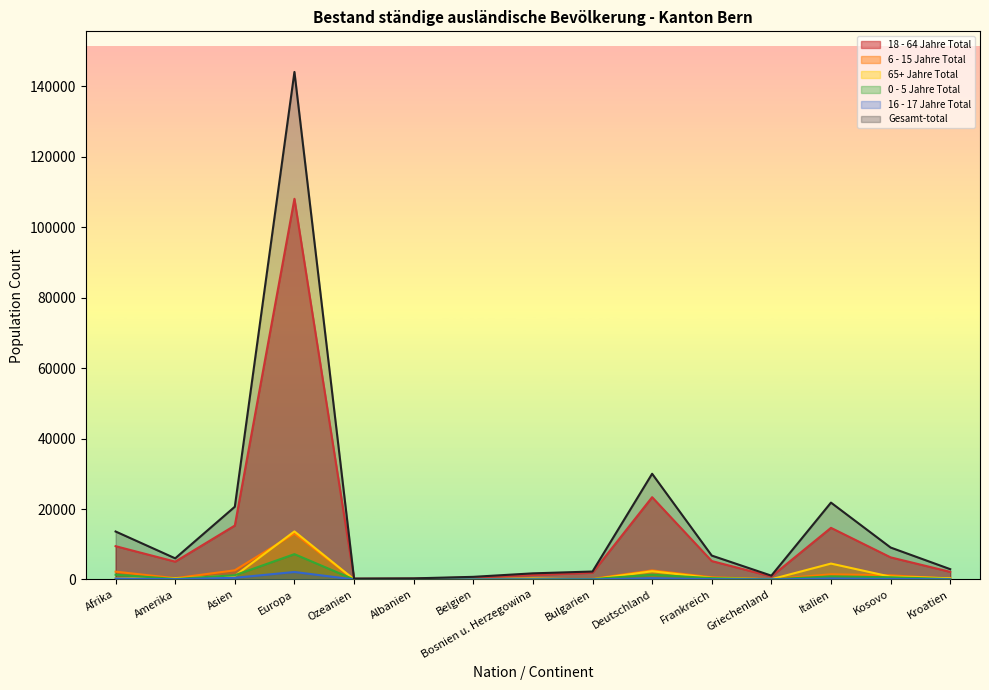

The value of Gesamt-total at Albanien is 204. True or false?

False